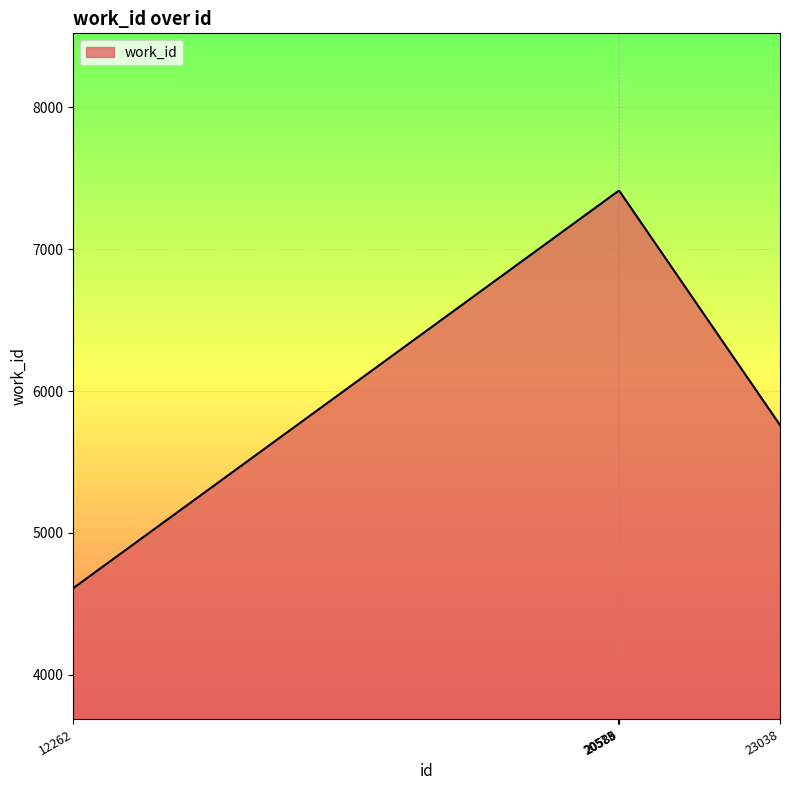

The value at 20589 is 7411. True or false?

True